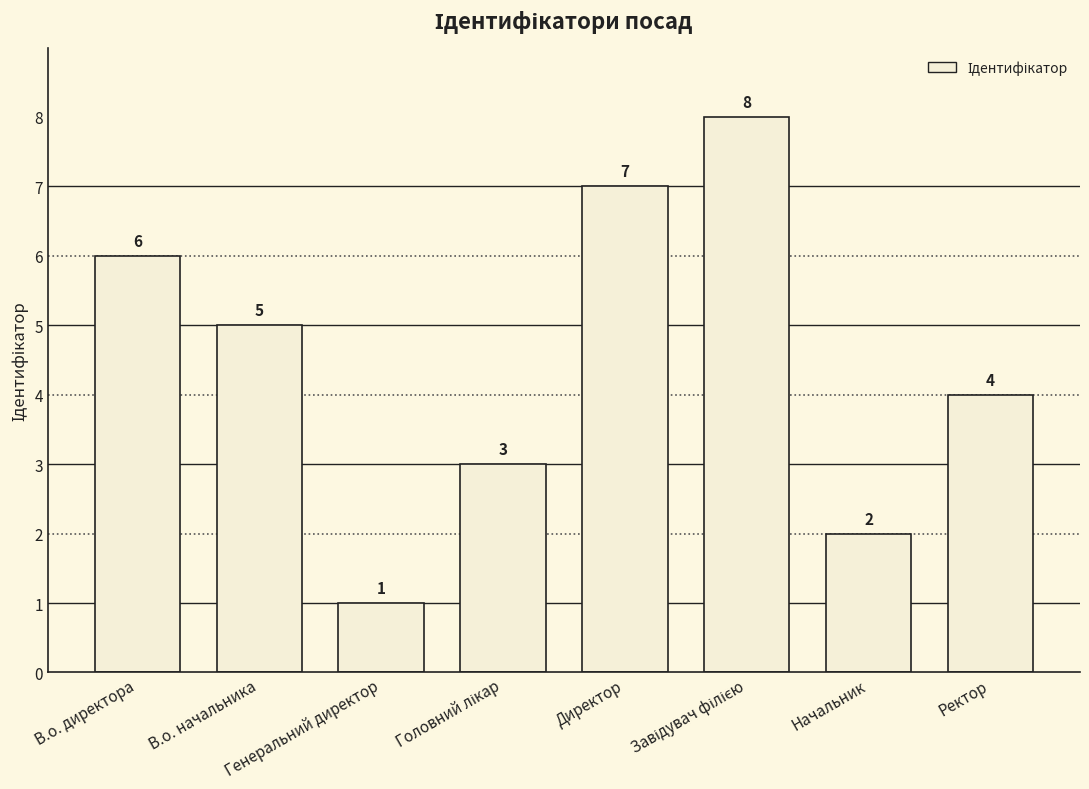

Approximately how many times larger is the value at Ректор compared to Начальник?

2.0